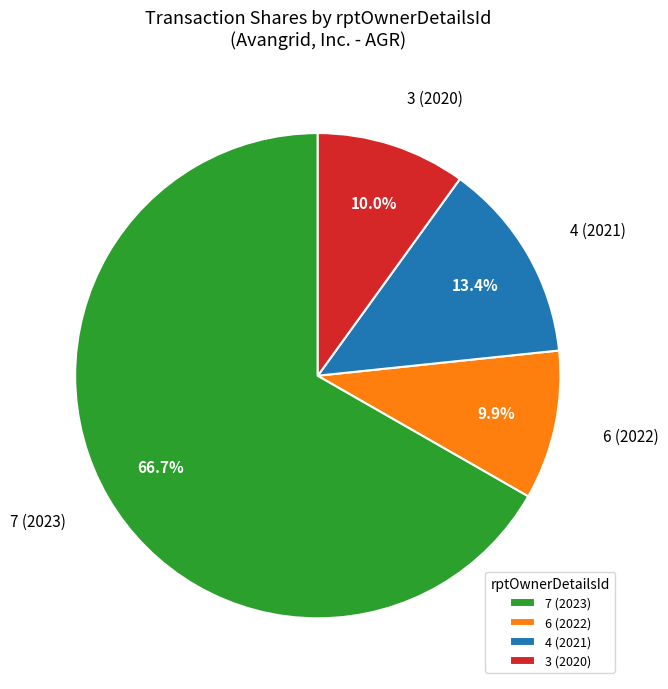

Combined, do 3 (2020) and 6 (2022) account for over 50%?

No